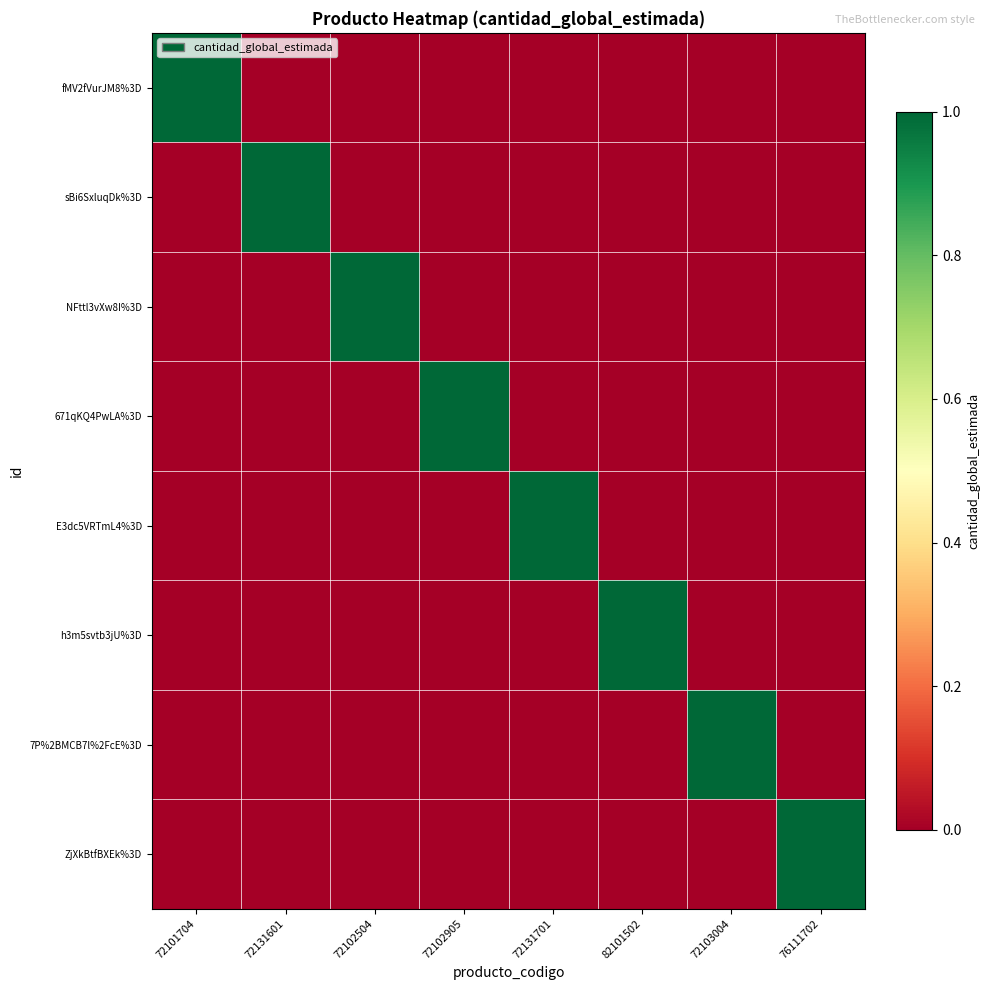

Reading left to right, list all the values displayed in this chart.

fMV2fVurJM8%3D: 72101704=1	72131601=0	72102504=0	72102905=0	72131701=0	82101502=0	72103004=0	76111702=0
sBi6SxluqDk%3D: 72101704=0	72131601=1	72102504=0	72102905=0	72131701=0	82101502=0	72103004=0	76111702=0
NFttl3vXw8I%3D: 72101704=0	72131601=0	72102504=1	72102905=0	72131701=0	82101502=0	72103004=0	76111702=0
671qKQ4PwLA%3D: 72101704=0	72131601=0	72102504=0	72102905=1	72131701=0	82101502=0	72103004=0	76111702=0
E3dc5VRTmL4%3D: 72101704=0	72131601=0	72102504=0	72102905=0	72131701=1	82101502=0	72103004=0	76111702=0
h3m5svtb3jU%3D: 72101704=0	72131601=0	72102504=0	72102905=0	72131701=0	82101502=1	72103004=0	76111702=0
7P%2BMCB7l%2FcE%3D: 72101704=0	72131601=0	72102504=0	72102905=0	72131701=0	82101502=0	72103004=1	76111702=0
ZjXkBtfBXEk%3D: 72101704=0	72131601=0	72102504=0	72102905=0	72131701=0	82101502=0	72103004=0	76111702=1